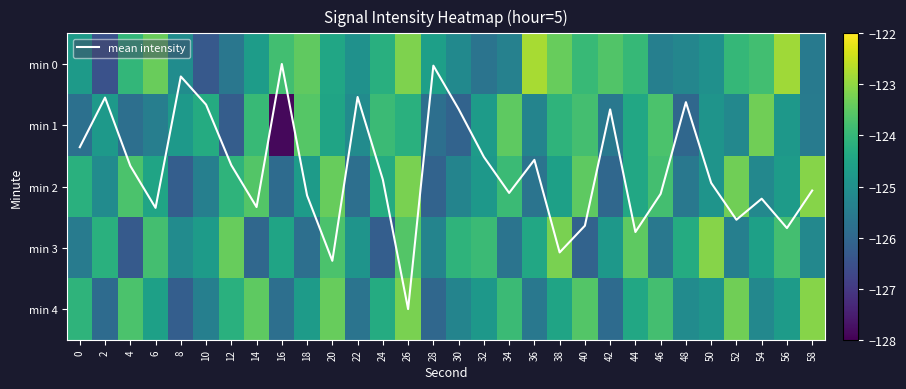

What is the sum of all min 4 values?

-3738.8